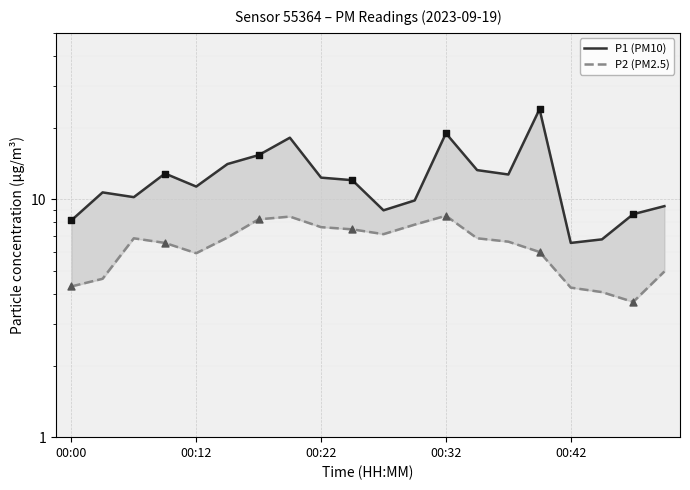

Is the value of P2 (PM2.5) at 9 greater than the value of P1 (PM10) at 8?

No